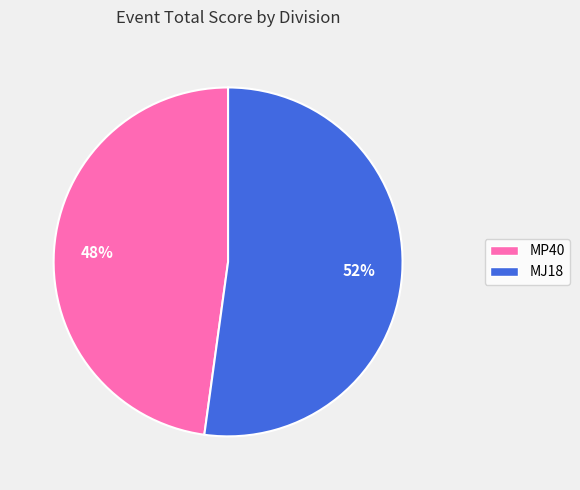

What is the ratio of the value at MP40 to the value at MJ18?

0.9